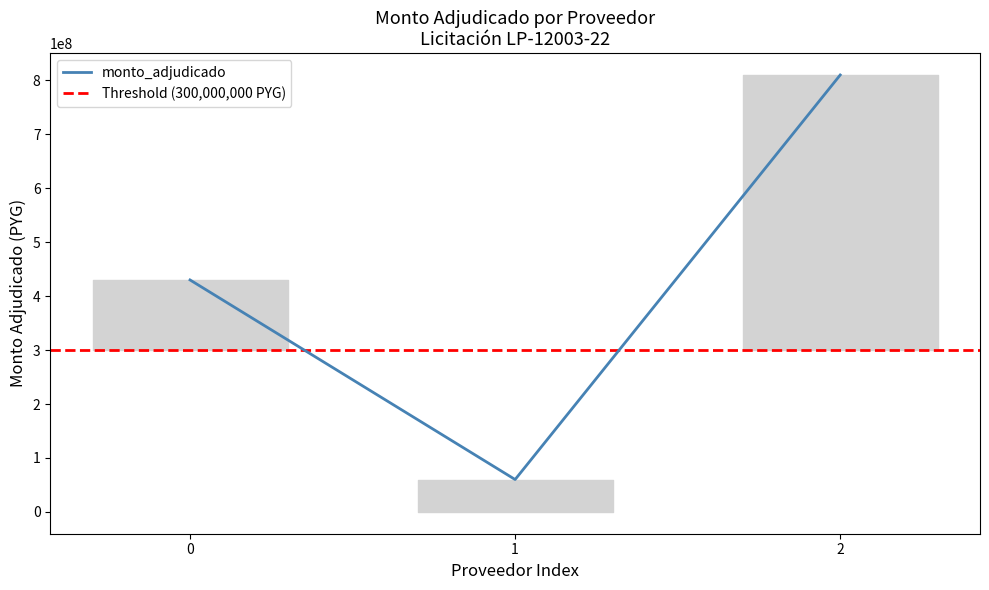

How many values are below 430000000?

1